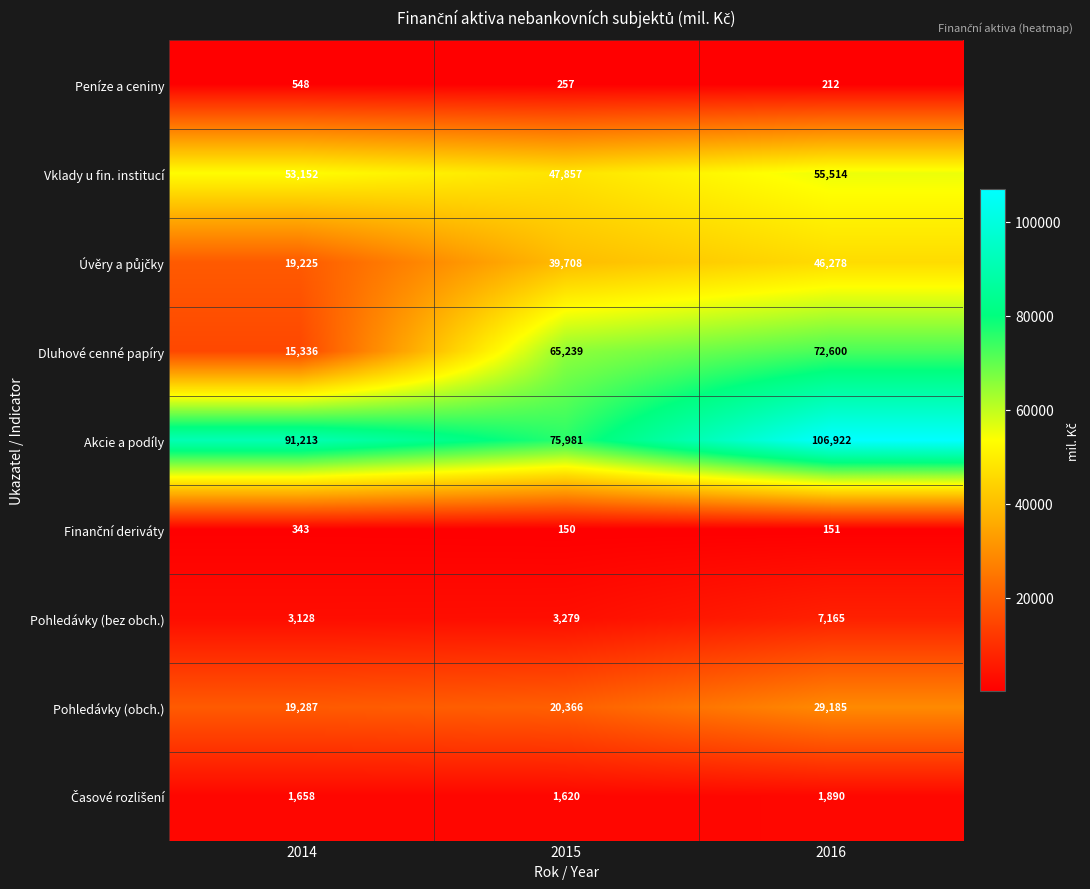

Which series has the widest spread of values?

Dluhové cenné papíry